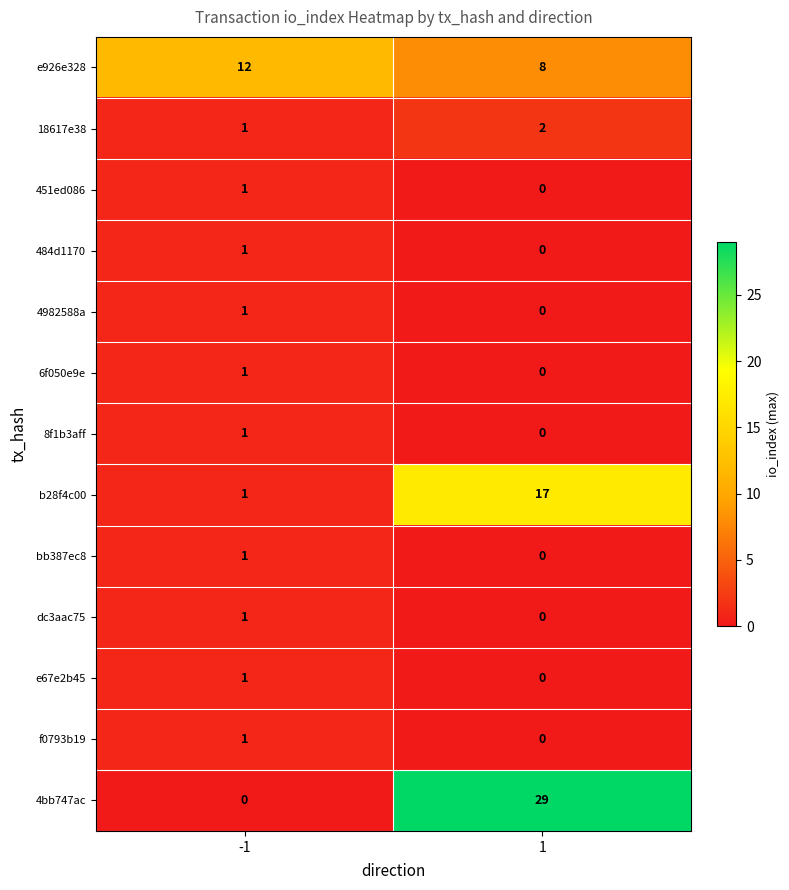

The value of 6f050e9e at 1 is 0. True or false?

True